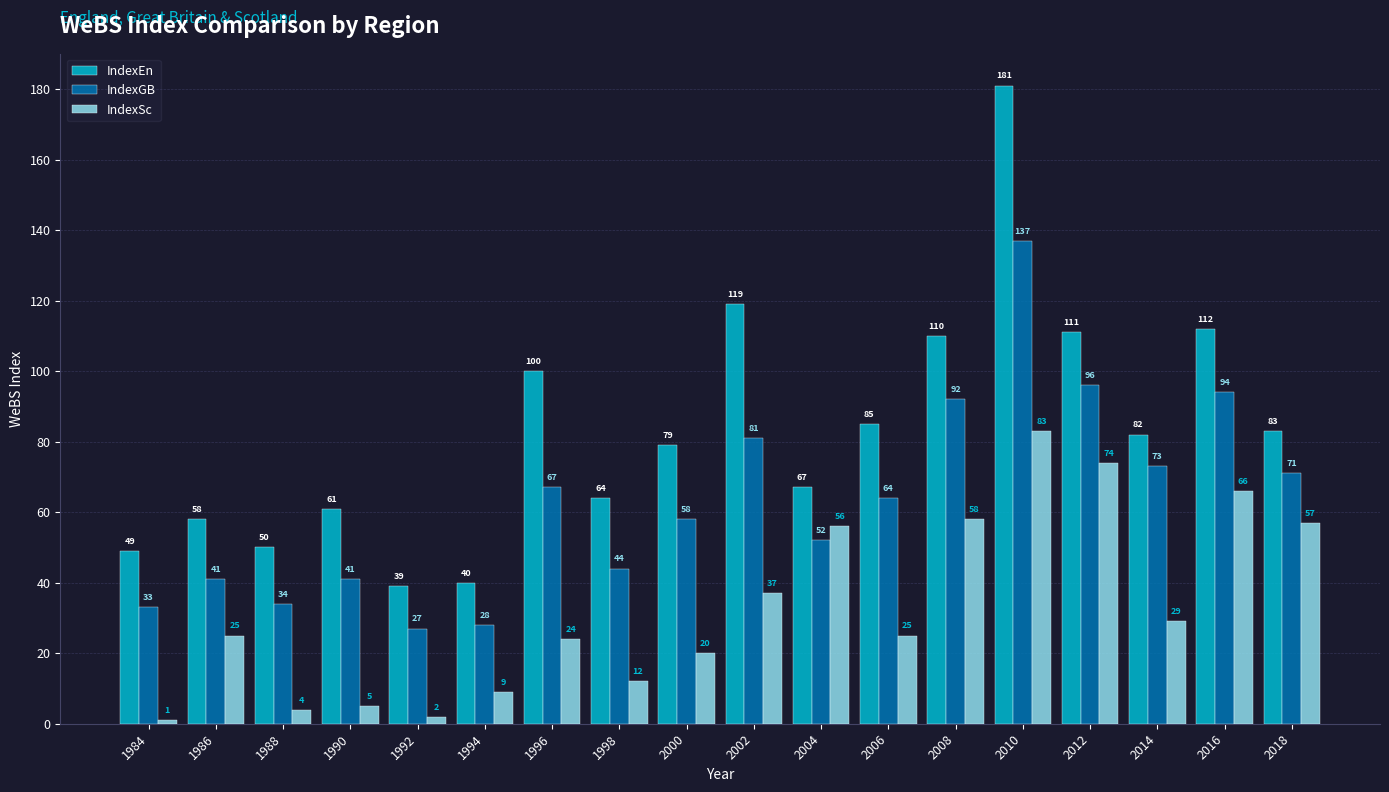

How many data points does each series have?

18